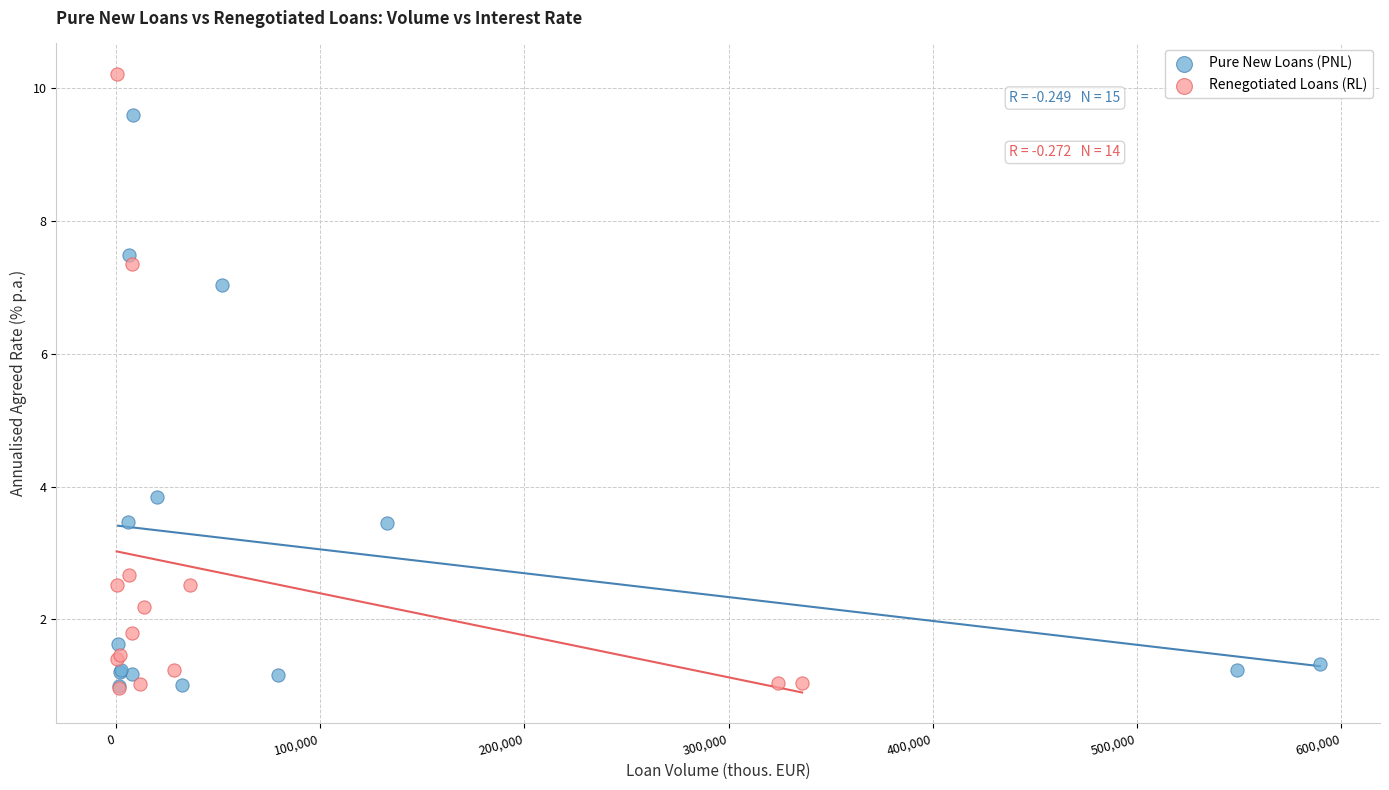

Which series has the widest spread of Y values?

Renegotiated Loans (RL)